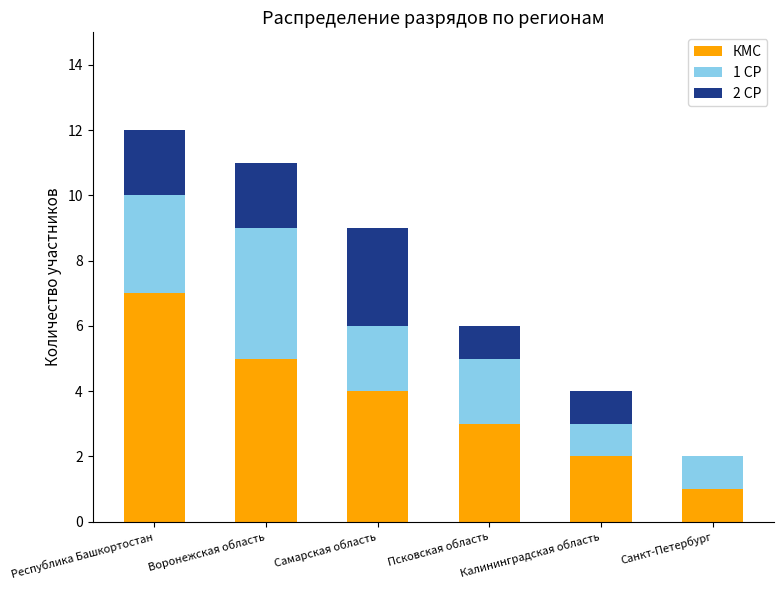

What is the sum of the КМС values at Санкт-Петербург and Псковская область?

4